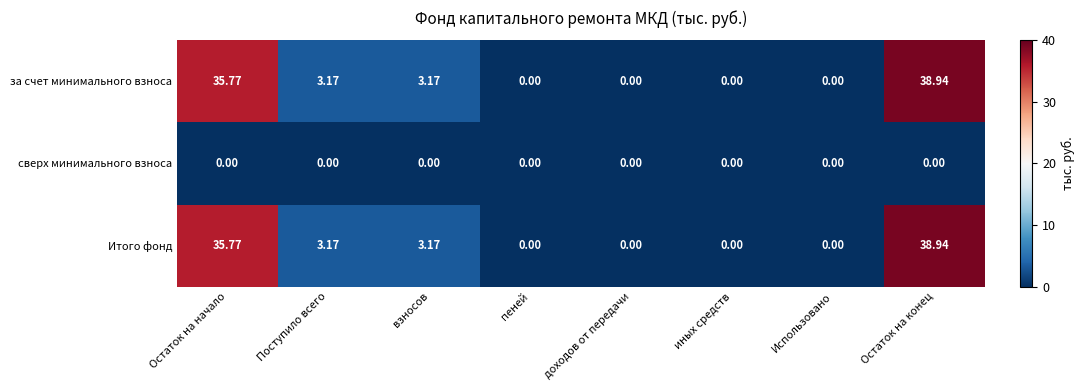

Where does the Итого фонд series first go above 3?

Остаток на начало